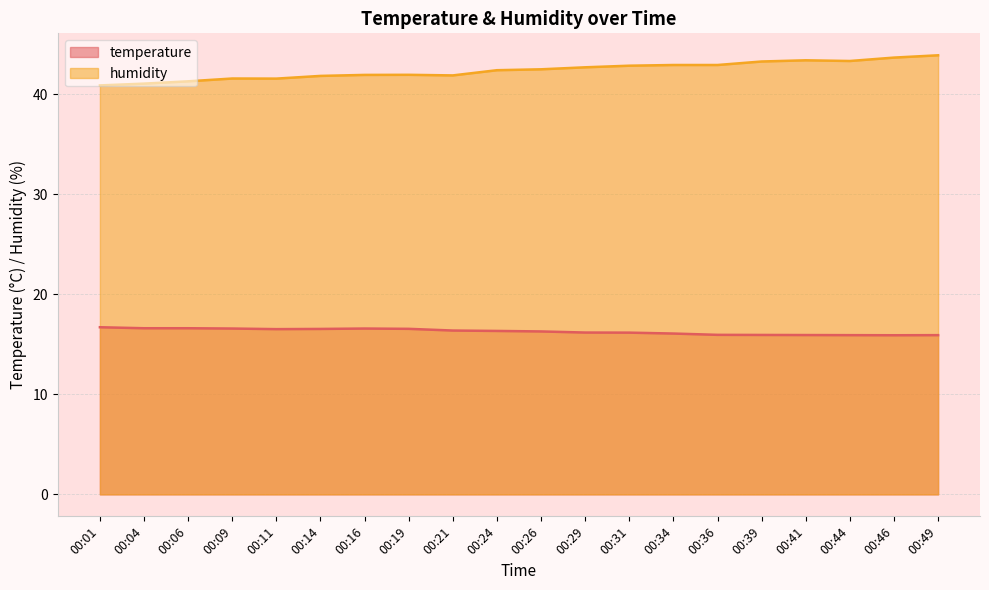

What are all the series names shown in the legend?

temperature, humidity